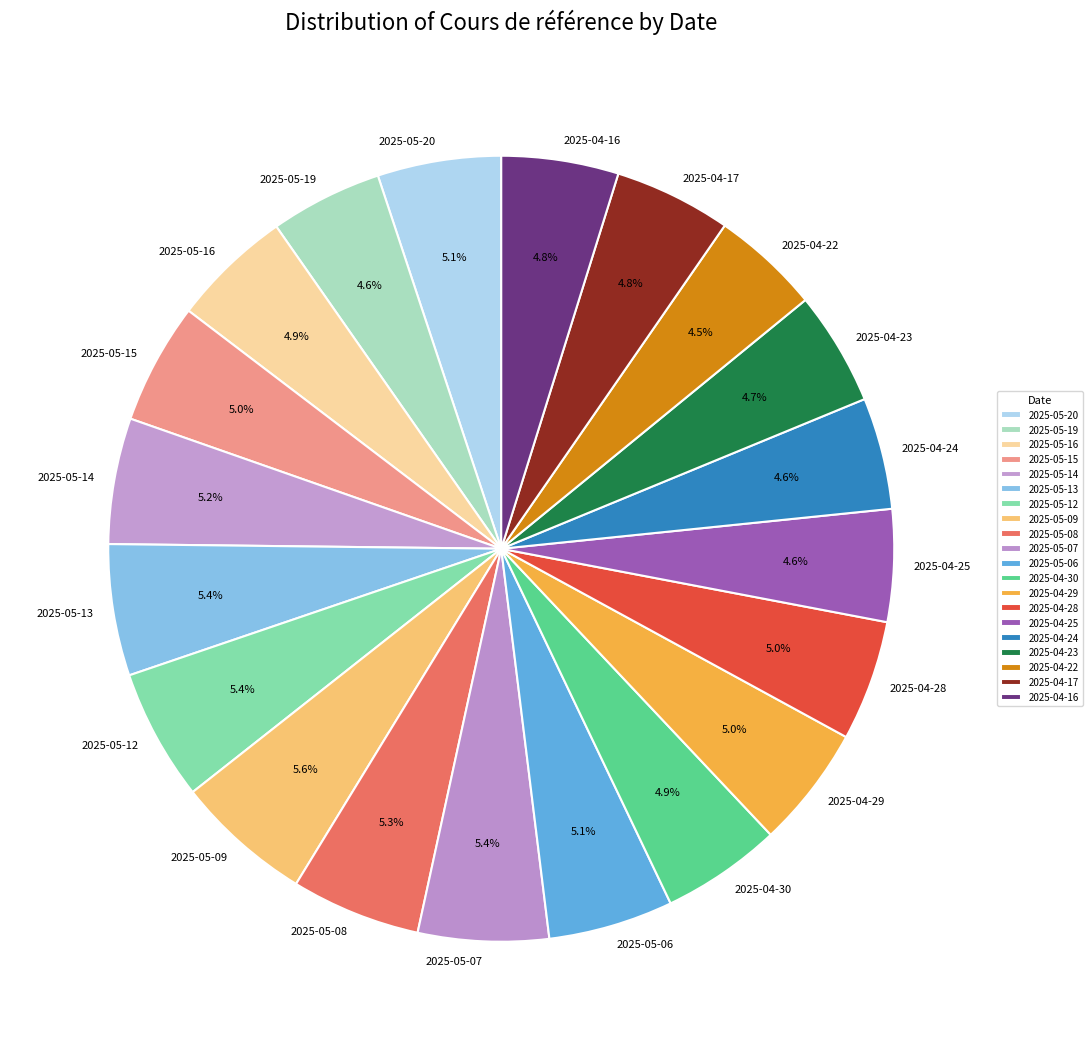

The 2025-04-23 slice represents 5% of the pie. True or false?

True